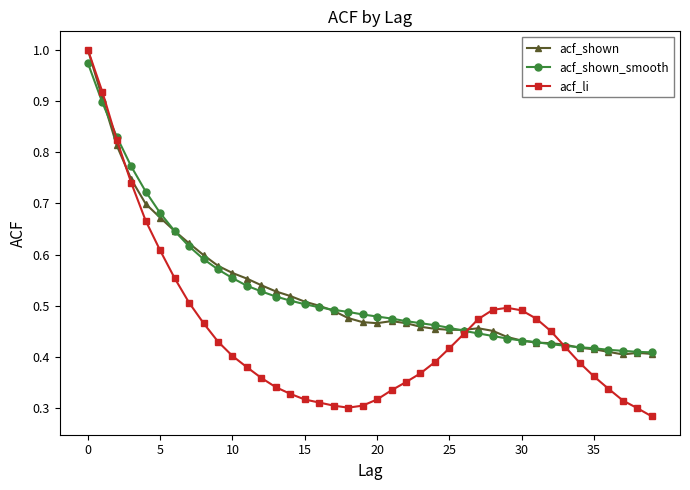

How many distinct data groups are displayed?

3